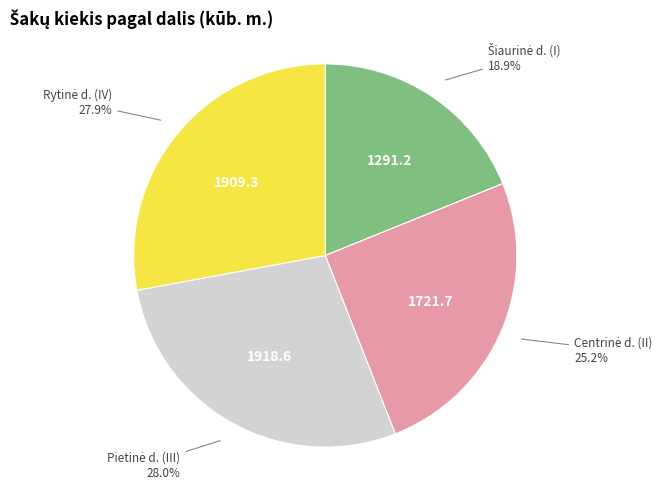

Is there a majority slice in this chart?

No